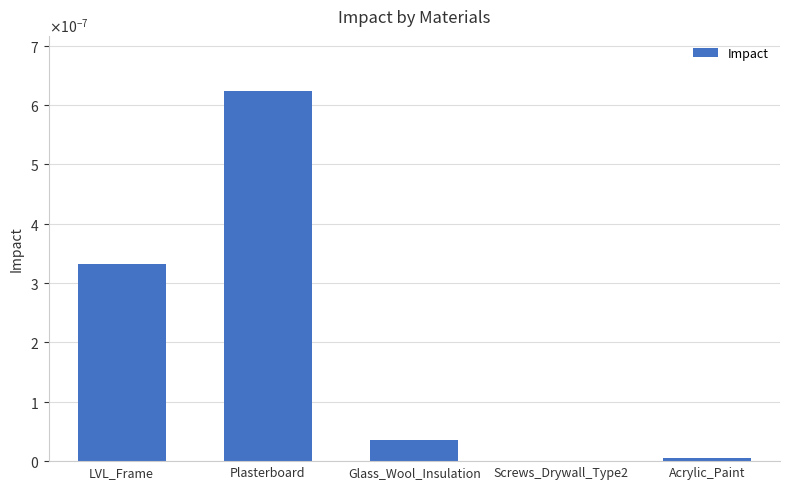

Are the bars horizontal?

No